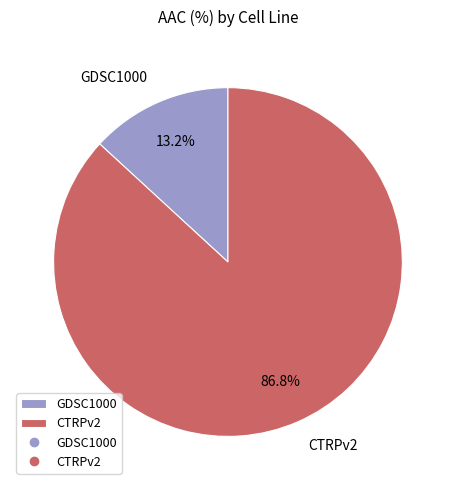

Between GDSC1000 and CTRPv2, which is larger?

CTRPv2